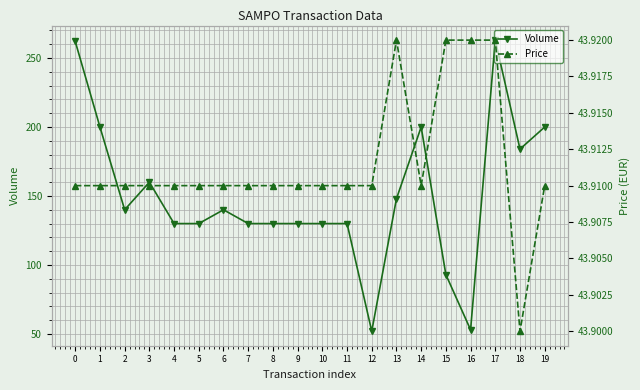

True or false: Volume and Price intersect in this chart.

False